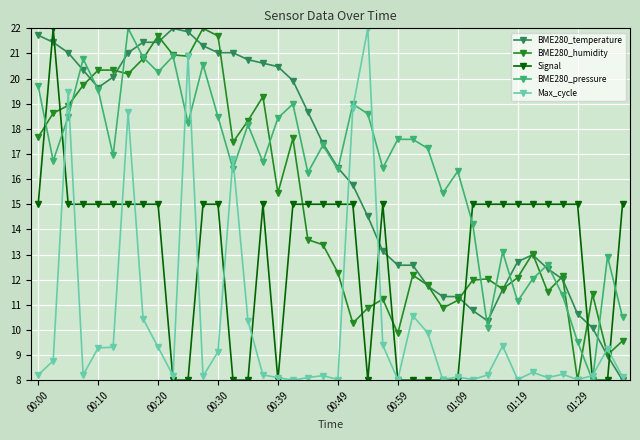

At how many categories does at least one series exceed 18?

21